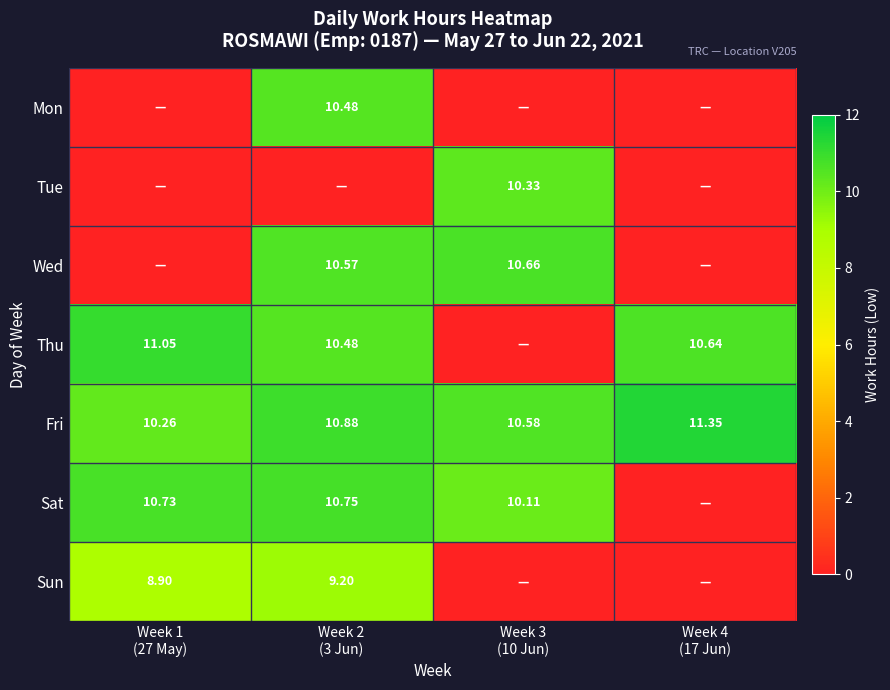

What is the sum of the Fri values at Week 1 (27 May) and Week 2 (3 Jun)?

21.1